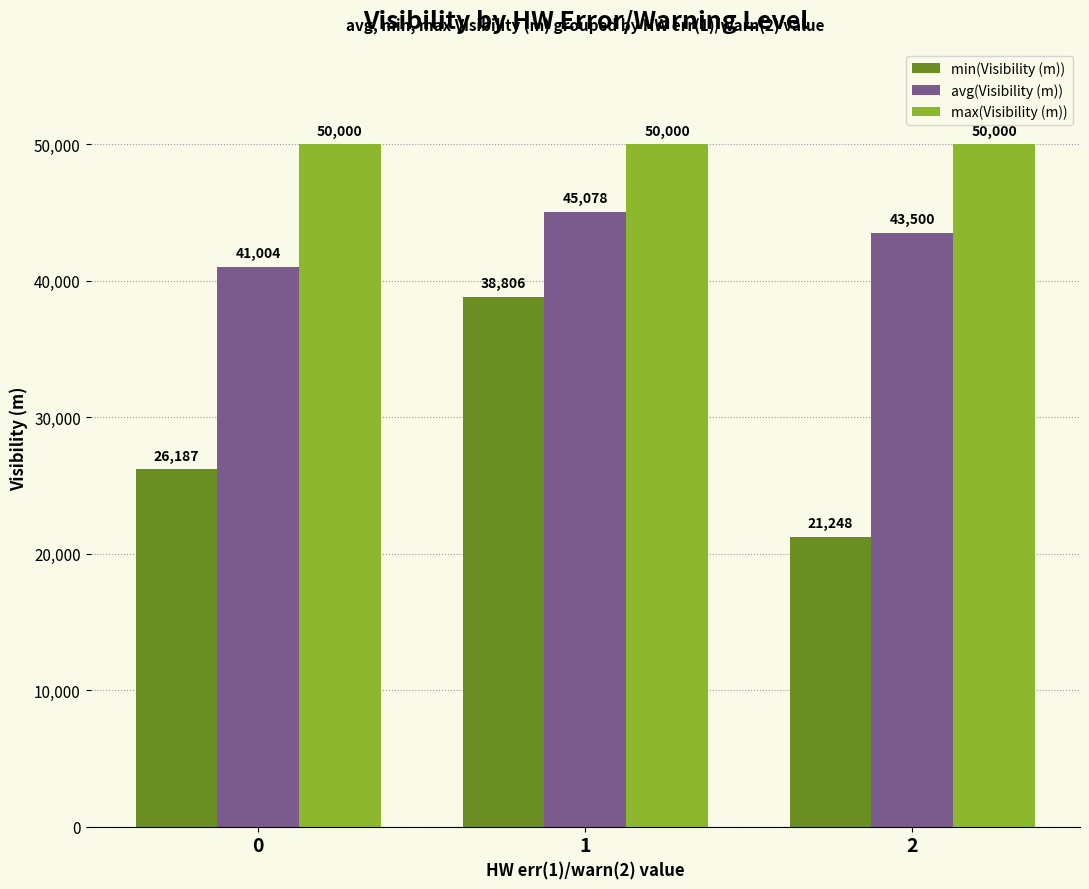

The avg(Visibility (m)) series shows 43500 at 2. True or false?

True